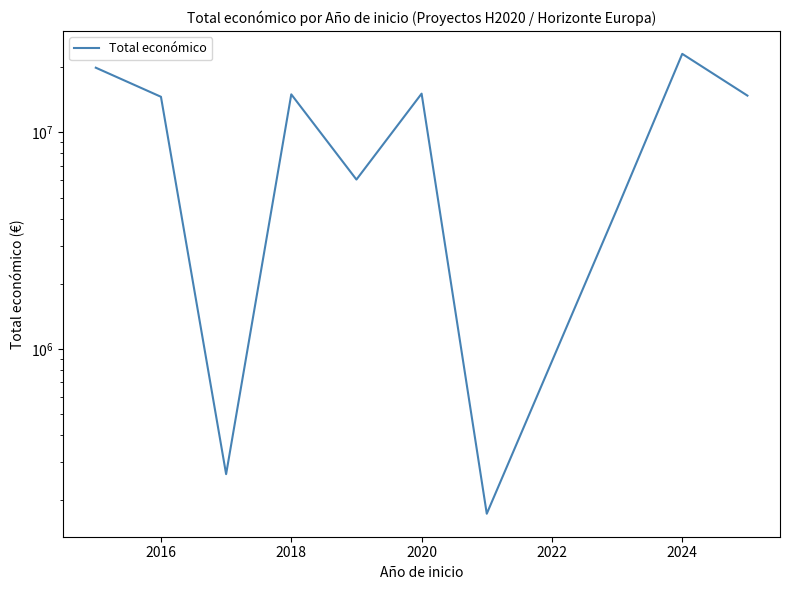

Reading left to right, what are all the values shown in this chart?

19904498	14606385	263440	14991451	6054252	15105181	172932	4431810	23063388	14790243